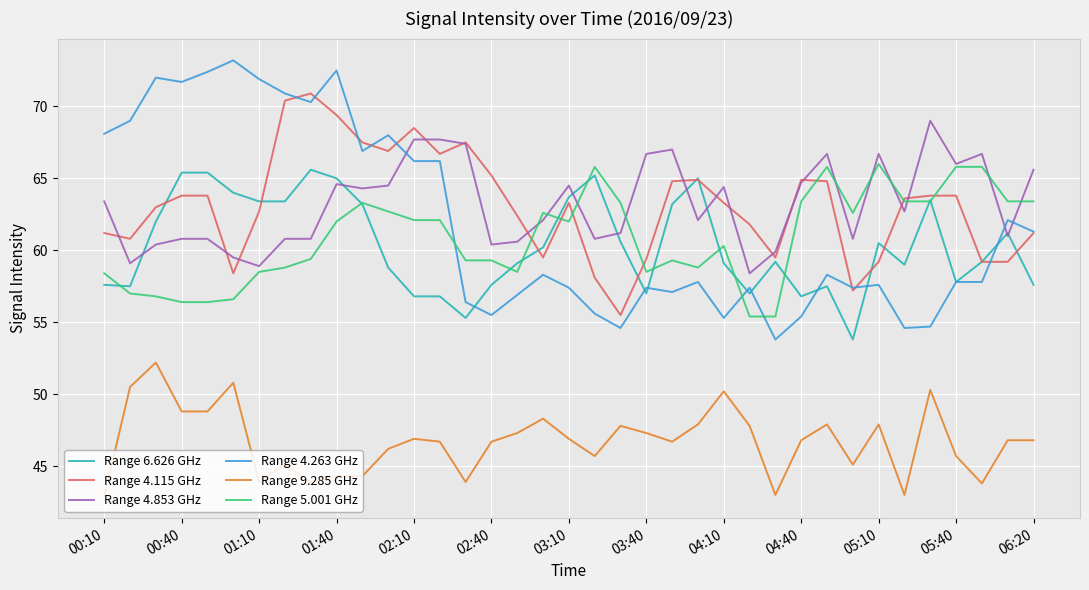

True or false: Range 9.285 GHz and Range 4.853 GHz cross at least once.

False